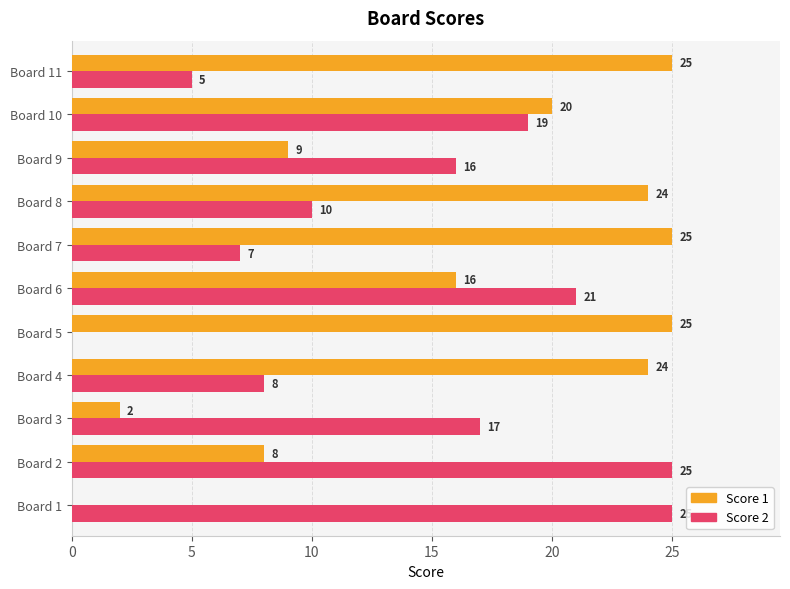

At which category is the sum across all series the highest?

Board 10